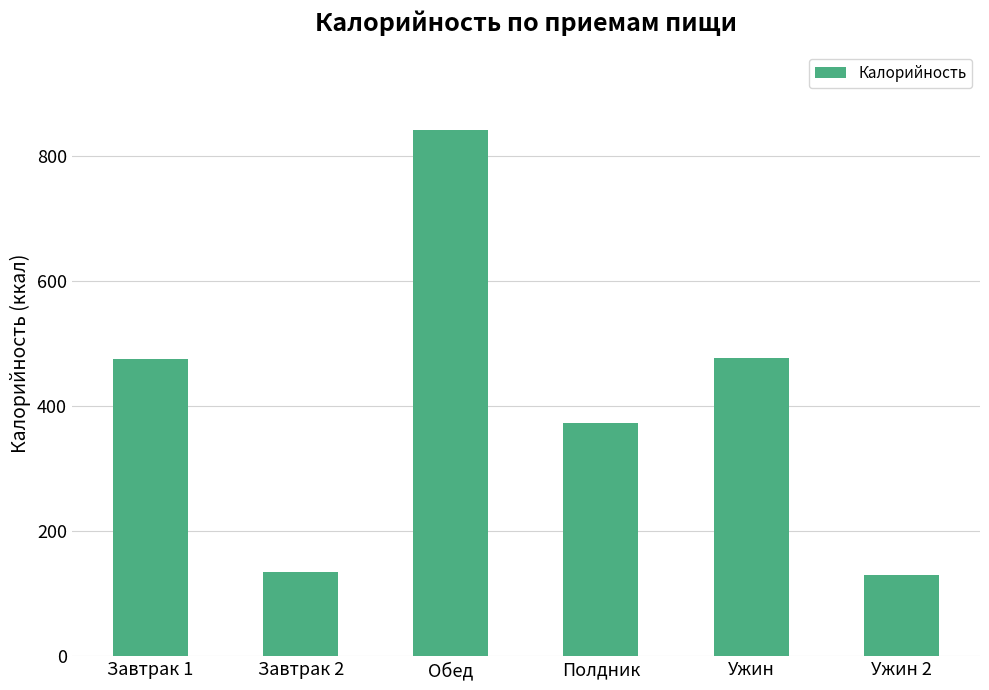

Where does the data first go above 474?

Завтрак 1